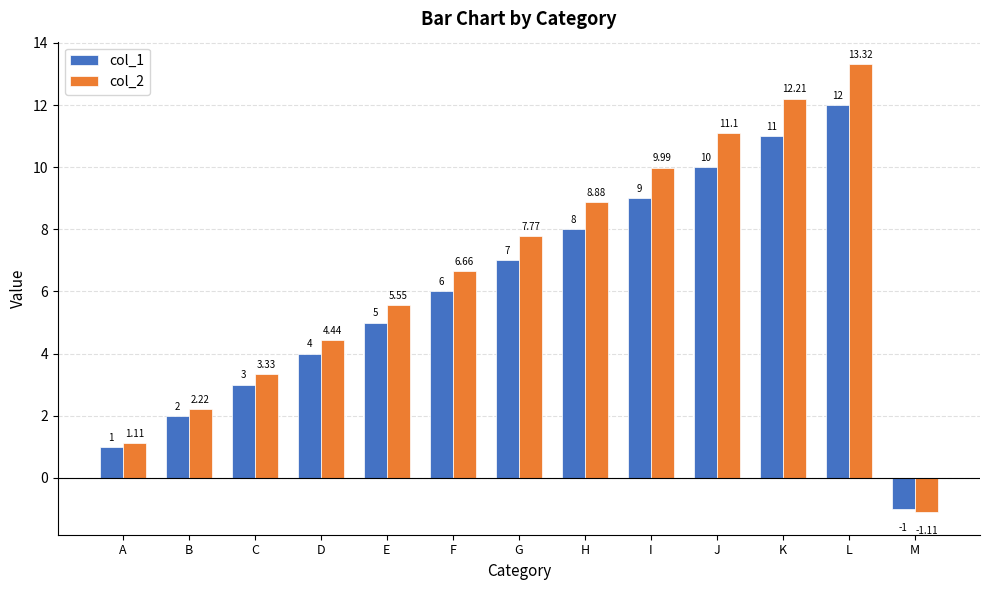

What is the spread (max minus min) of values at M?

0.1